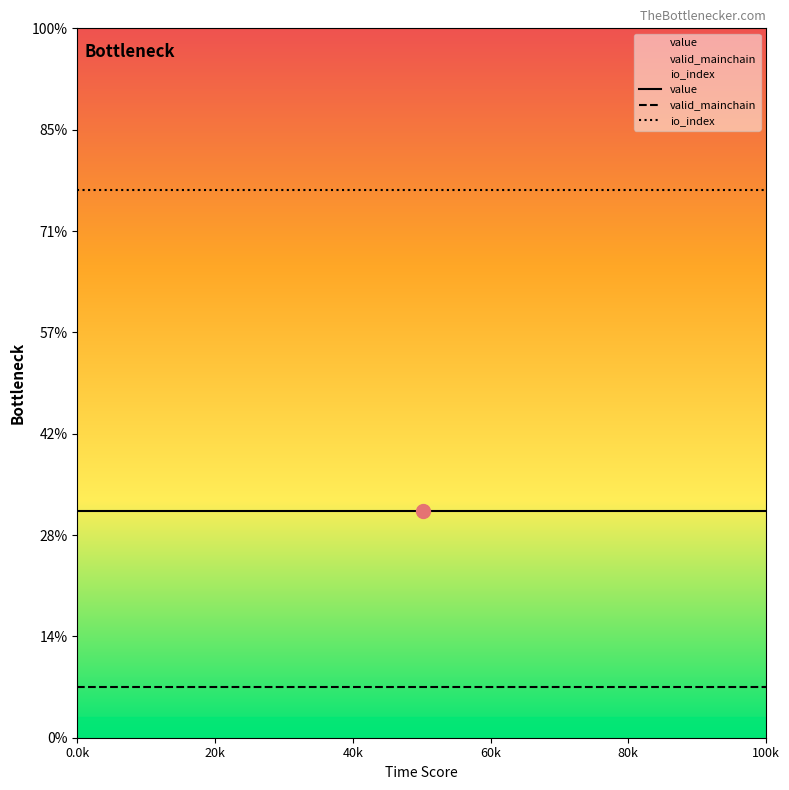

At which category does the chart reach its minimum across all series?

0.0k